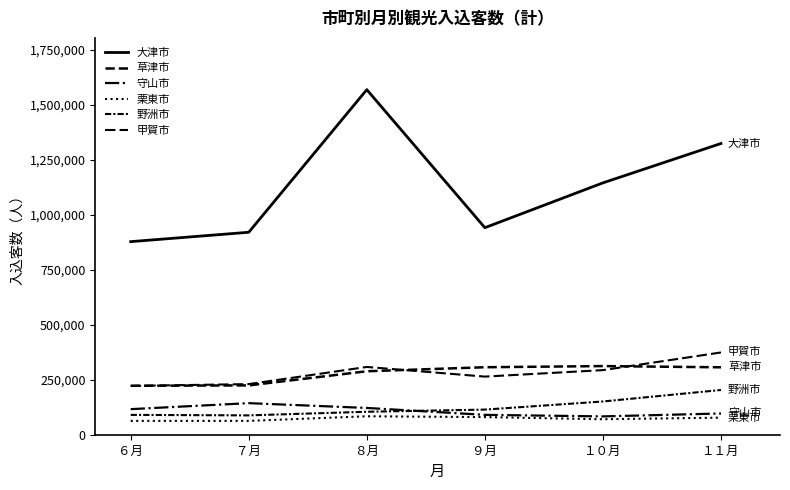

What is the greatest value displayed?

1568600